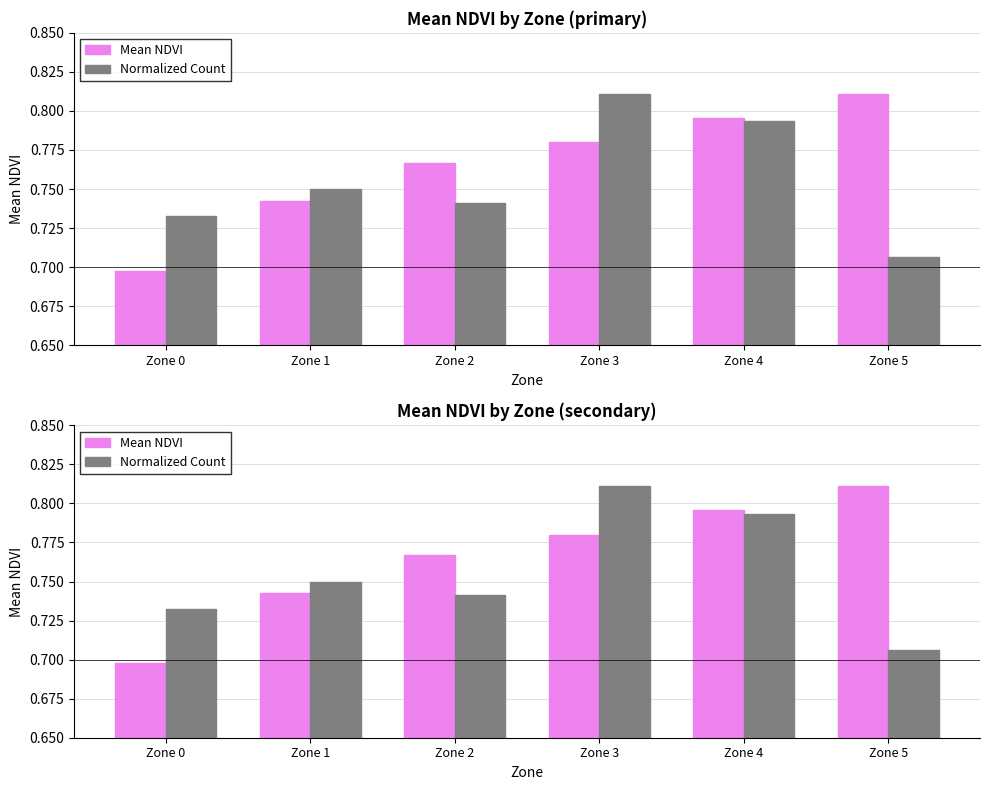

Rank the series at Zone 2 from highest to lowest value.

Mean NDVI, Normalized Count